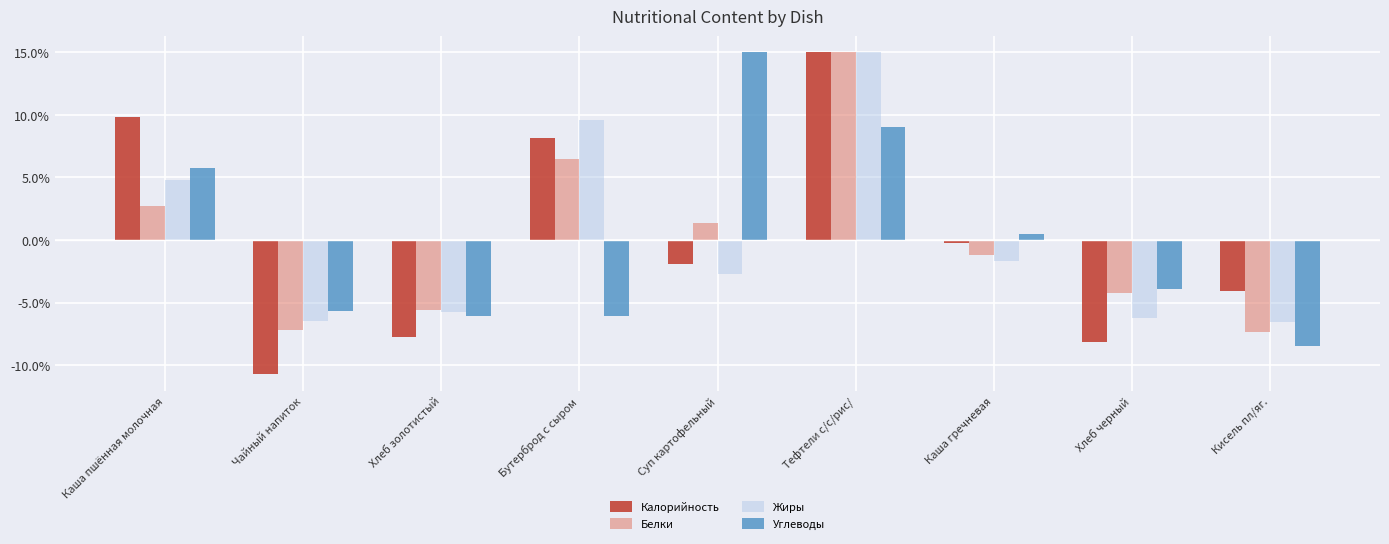

What is the spread (max minus min) of values at Тефтели с/с/рис/?

5.9